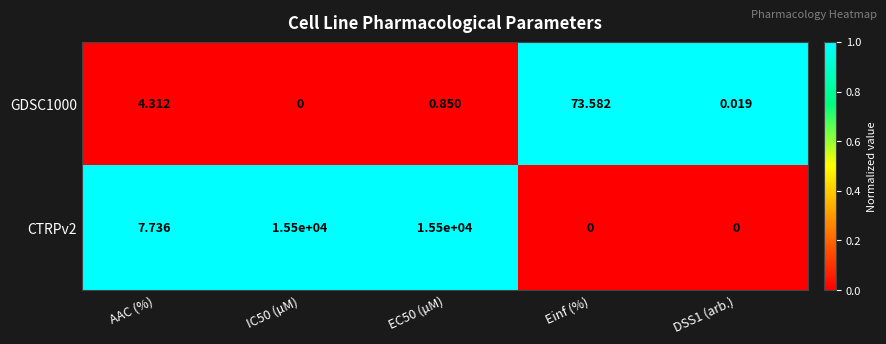

Where is GDSC1000 nearest to the value 36?

AAC (%)